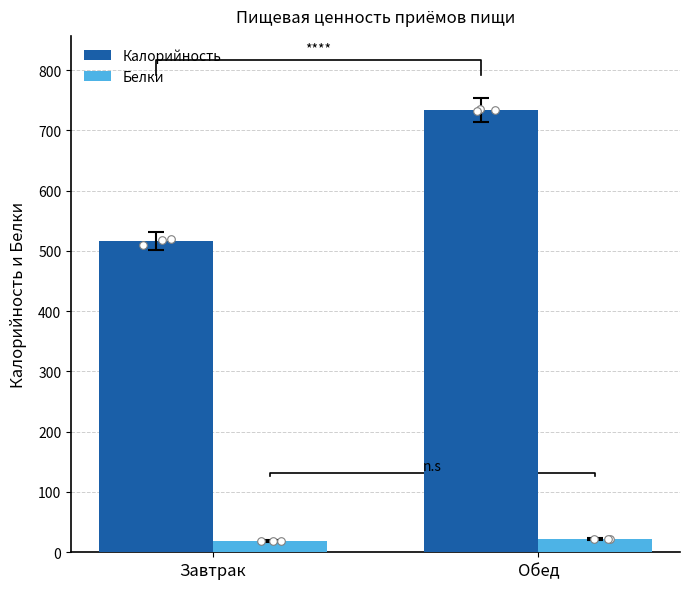

What is the total value across all series at Завтрак?

534.6